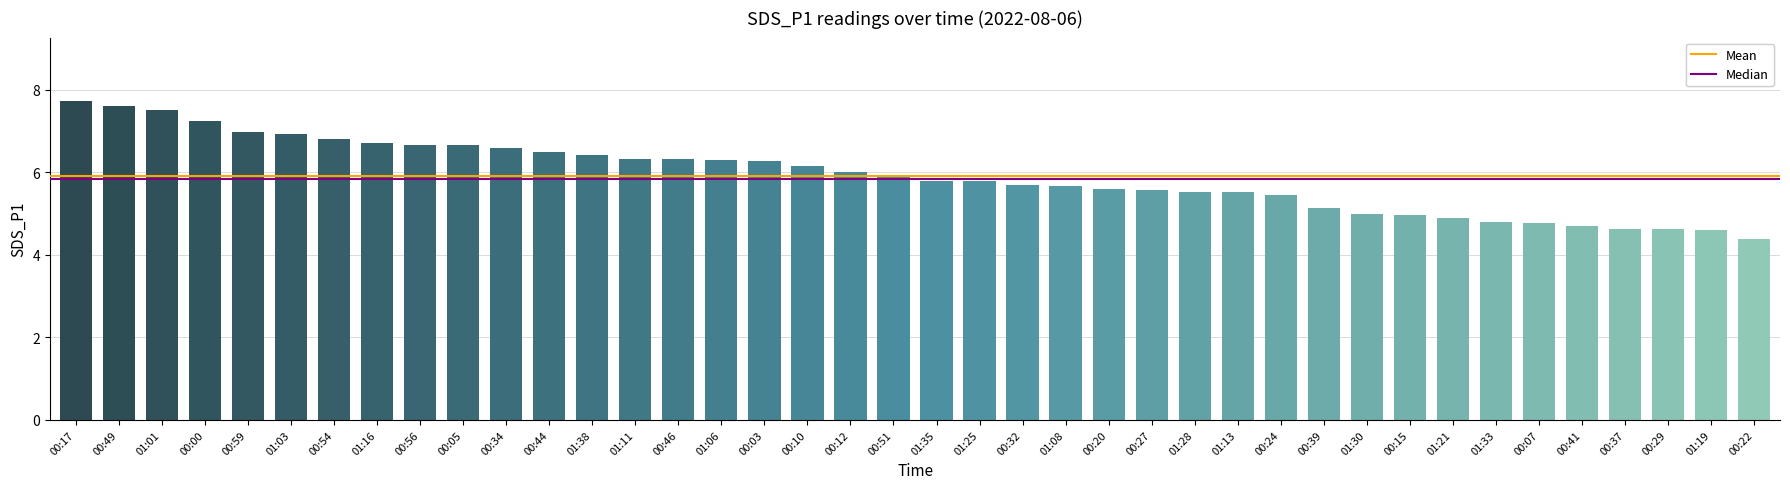

What is the difference between the values at 00:37 and 00:39?

0.5